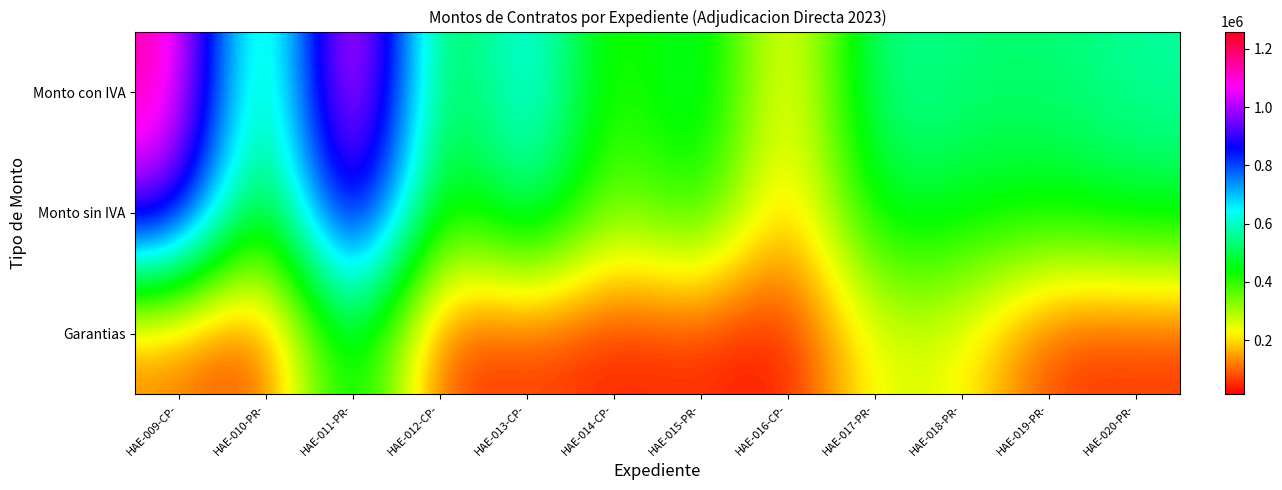

At how many categories does at least one series exceed 221621?

11